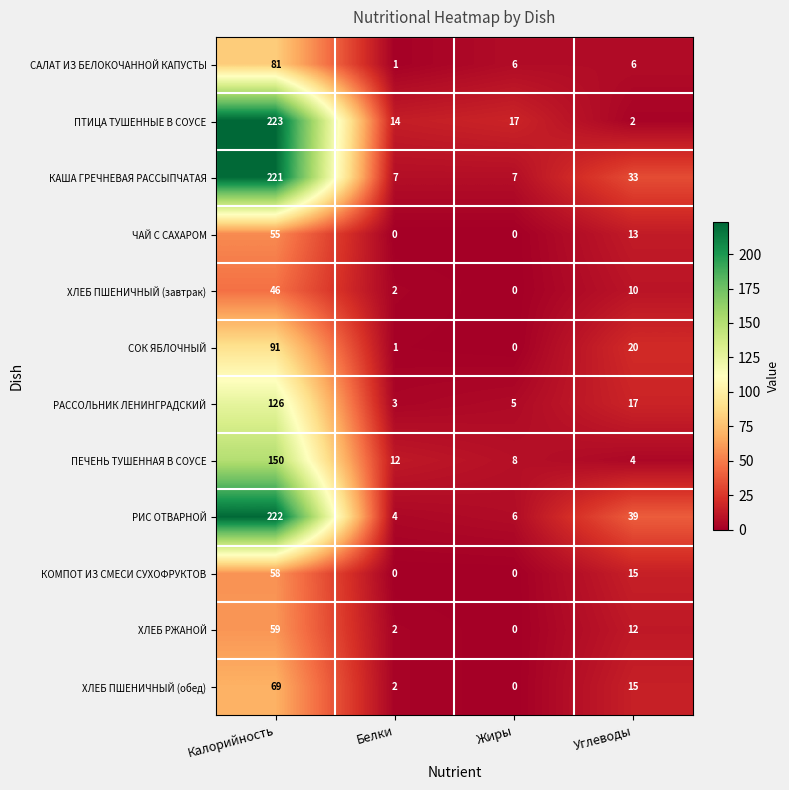

True or false: ПЕЧЕНЬ ТУШЕННАЯ В СОУСЕ has a value of 5 at Углеводы.

False